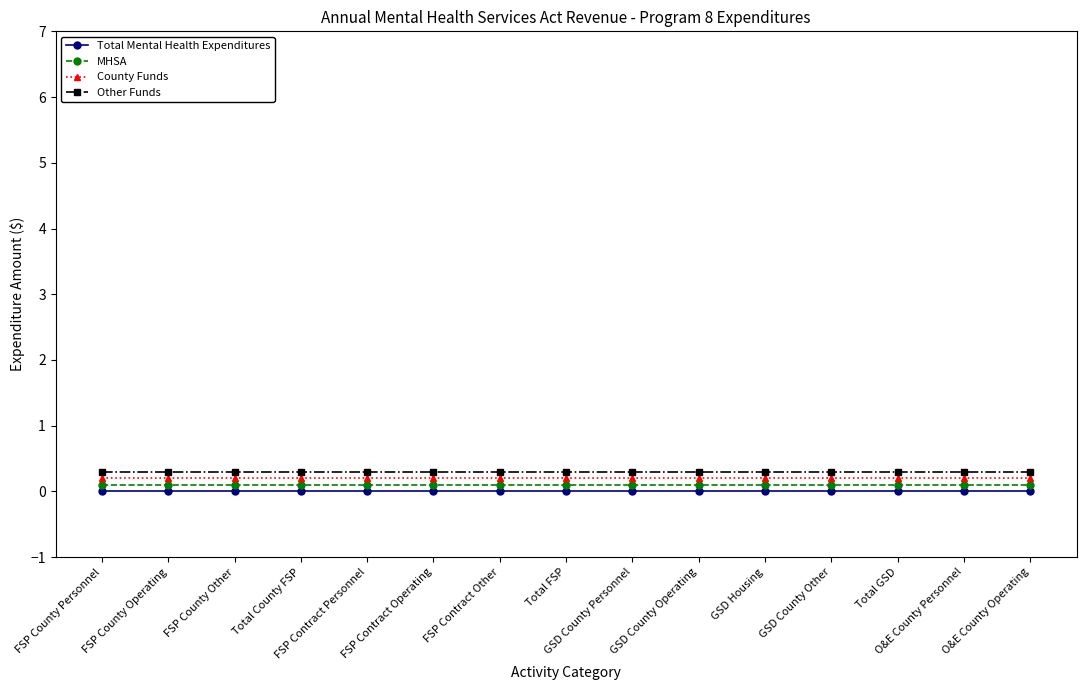

What is the value of the Other Funds point at the 10th from the left?

0.3